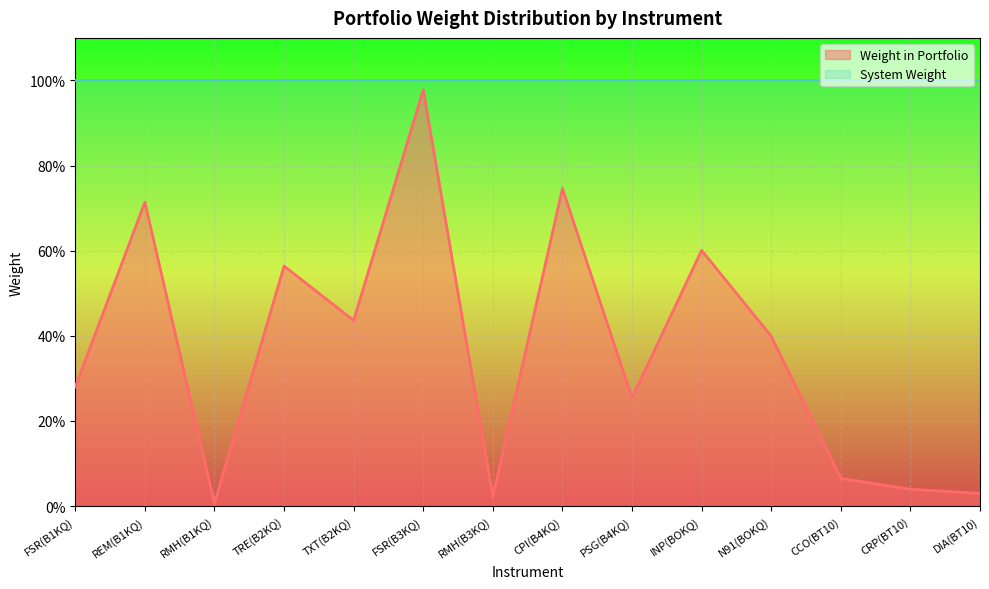

List the labels in order of value, largest first.

FSR(B3KQ), CPI(B4KQ), REM(B1KQ), INP(BOKQ), TRE(B2KQ), TXT(B2KQ), N91(BOKQ), FSR(B1KQ), PSG(B4KQ), CCO(BT10), CRP(BT10), DIA(BT10), RMH(B3KQ), RMH(B1KQ)